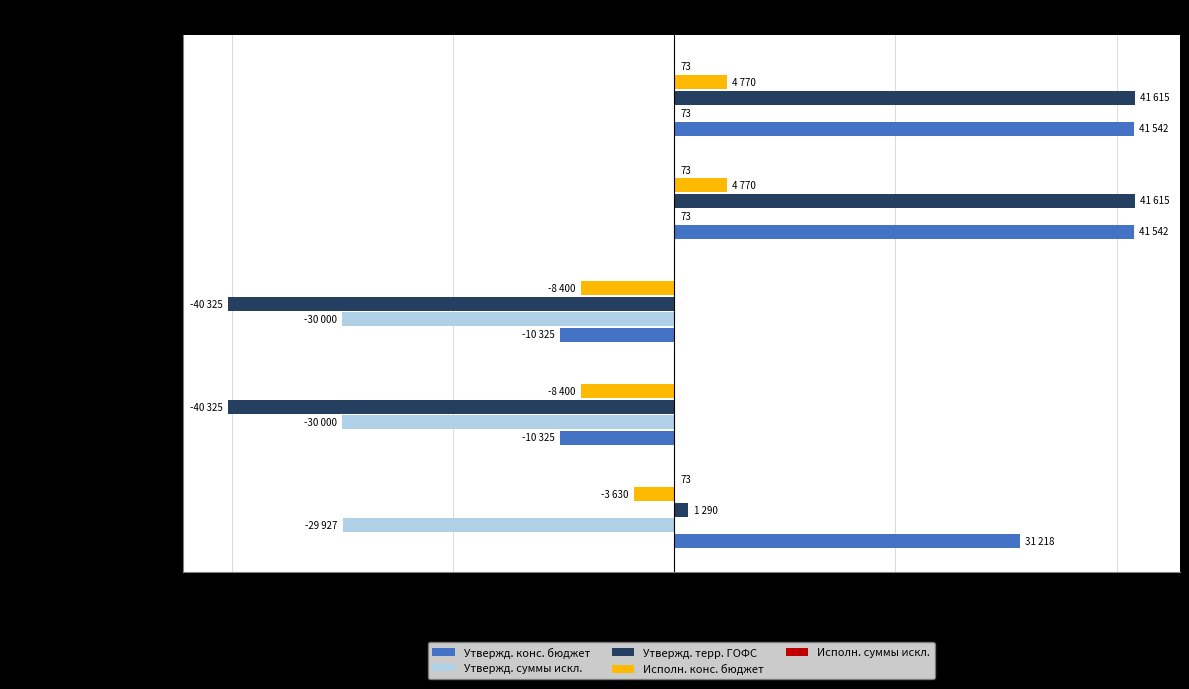

What is the average value of the Утвержд. суммы искл. series?

-17956.4